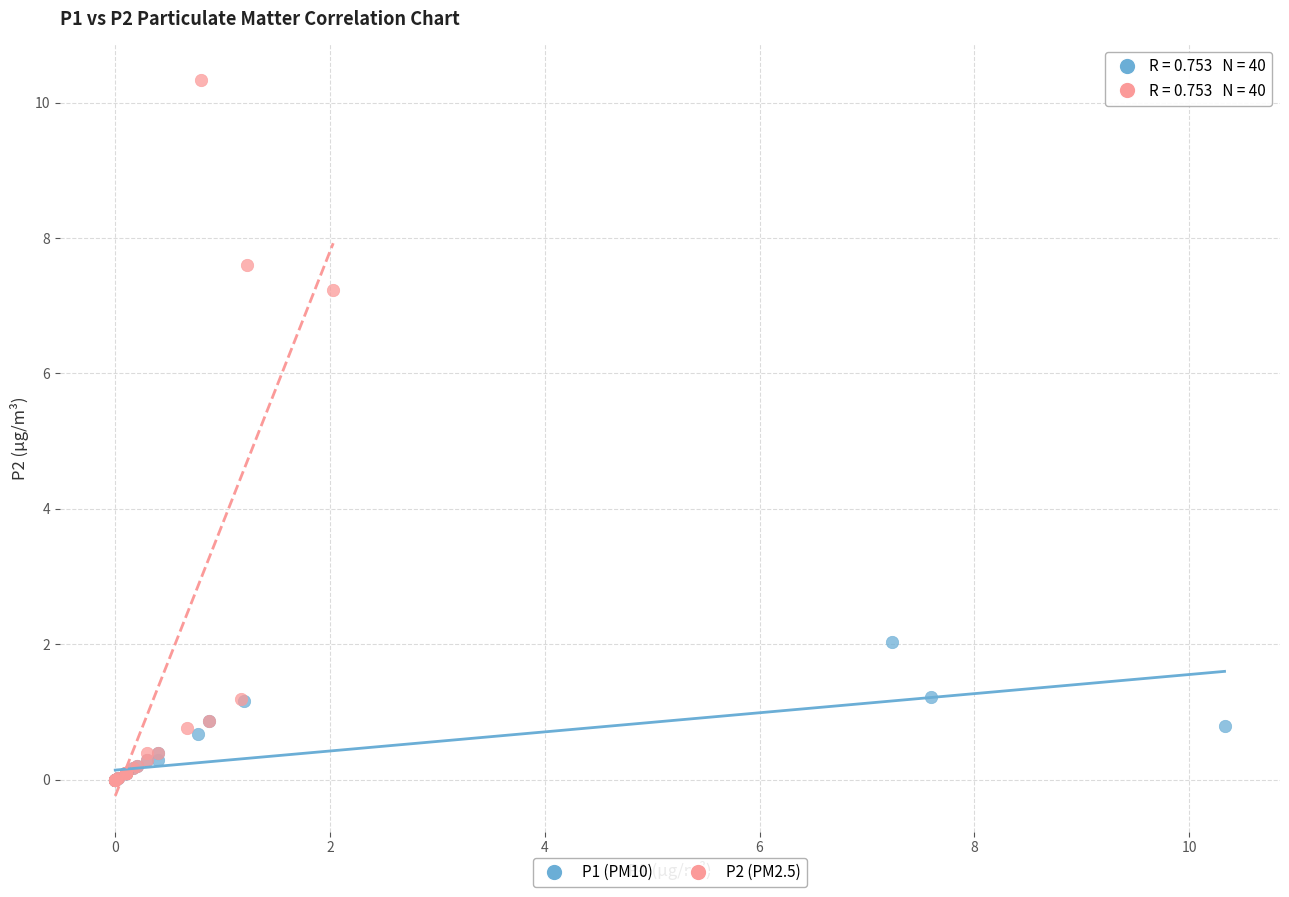

Which series reaches the maximum Y coordinate?

P2 (PM2.5)